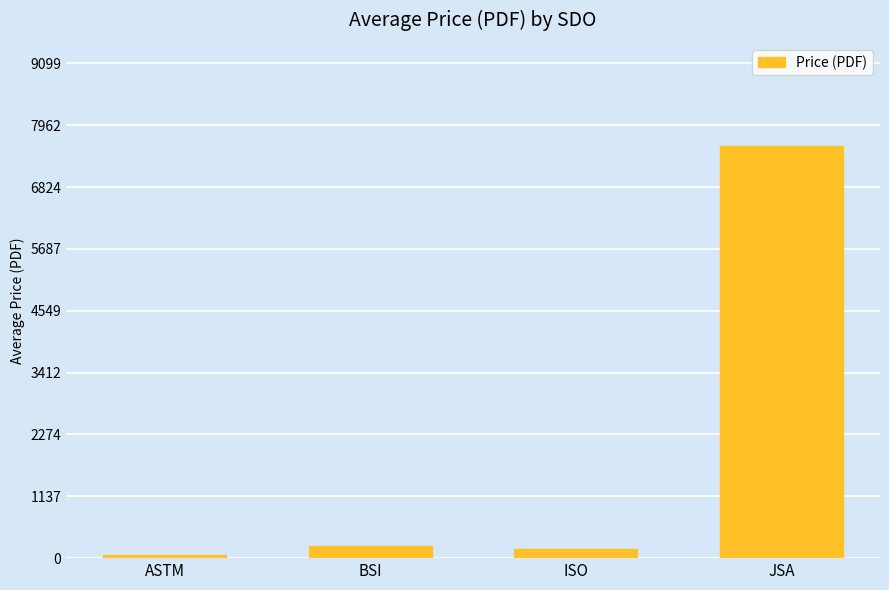

What is the smallest value displayed?

65.2